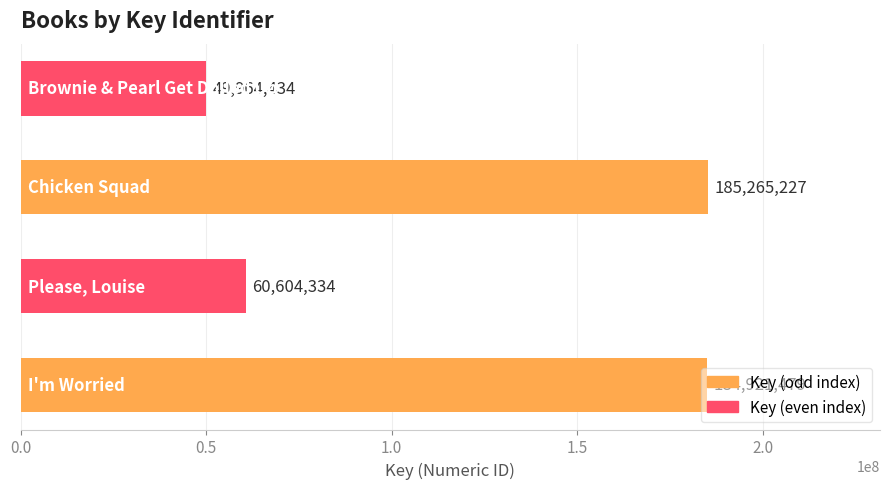

What is the sum of all values?

480755474